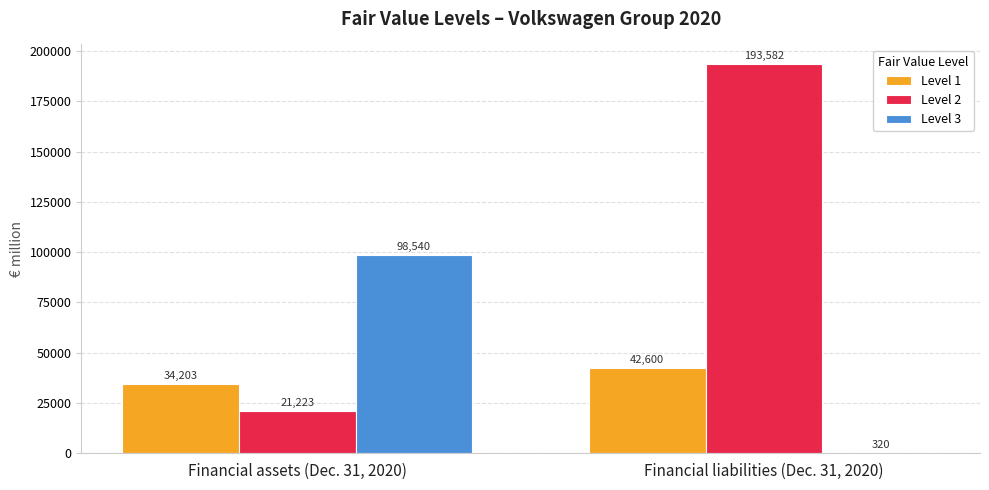

Reading left to right, transcribe all the data shown in this chart.

Level 1: Financial assets (Dec. 31, 2020)=34203	Financial liabilities (Dec. 31, 2020)=42600
Level 2: Financial assets (Dec. 31, 2020)=21223	Financial liabilities (Dec. 31, 2020)=193582
Level 3: Financial assets (Dec. 31, 2020)=98540	Financial liabilities (Dec. 31, 2020)=320